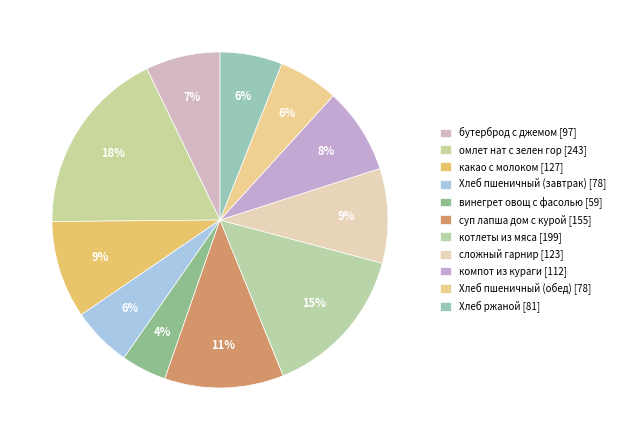

Which category has the smallest portion of the pie?

винегрет овощ с фасолью